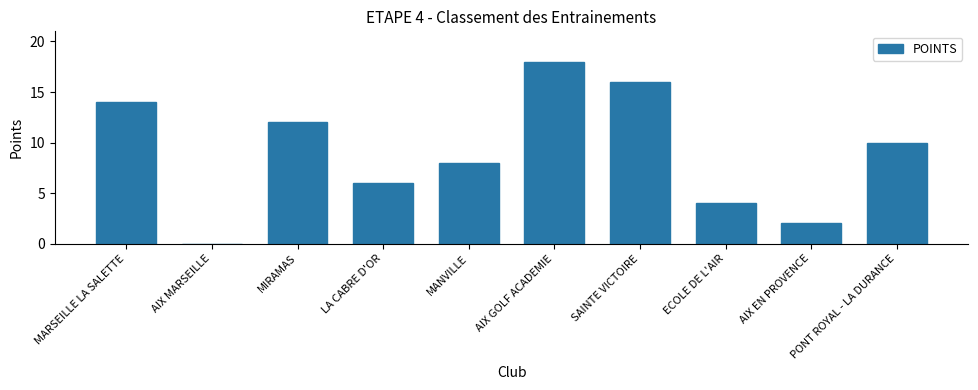

What is the greatest value displayed?

18